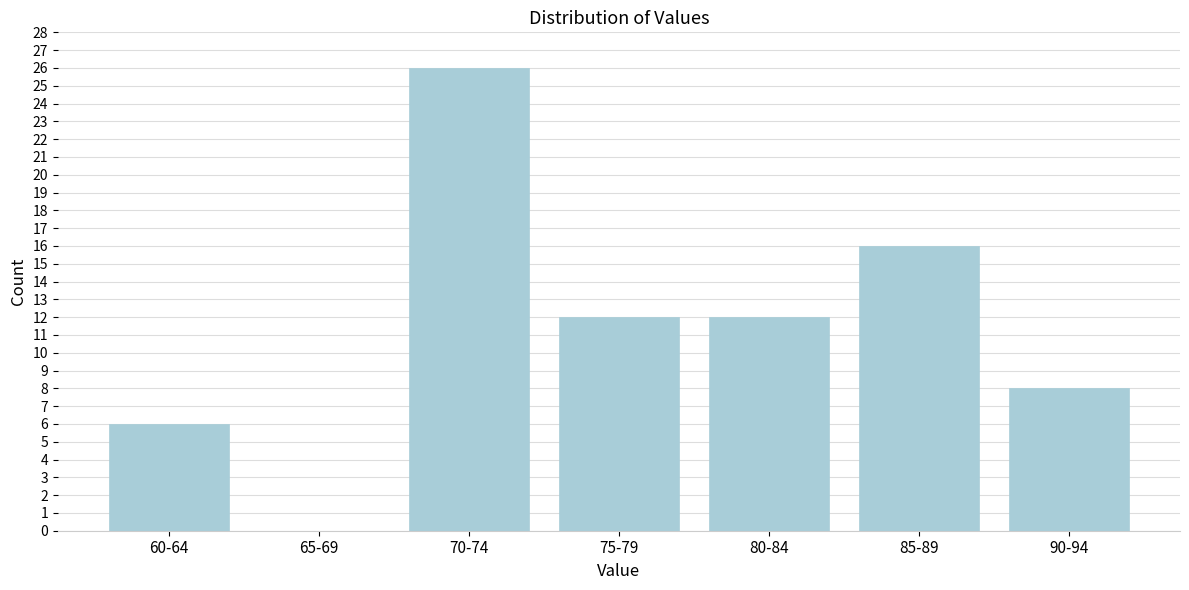

Reading right to left, list all the values displayed in this chart.

90-94=8	85-89=16	80-84=12	75-79=12	70-74=26	65-69=0	60-64=6